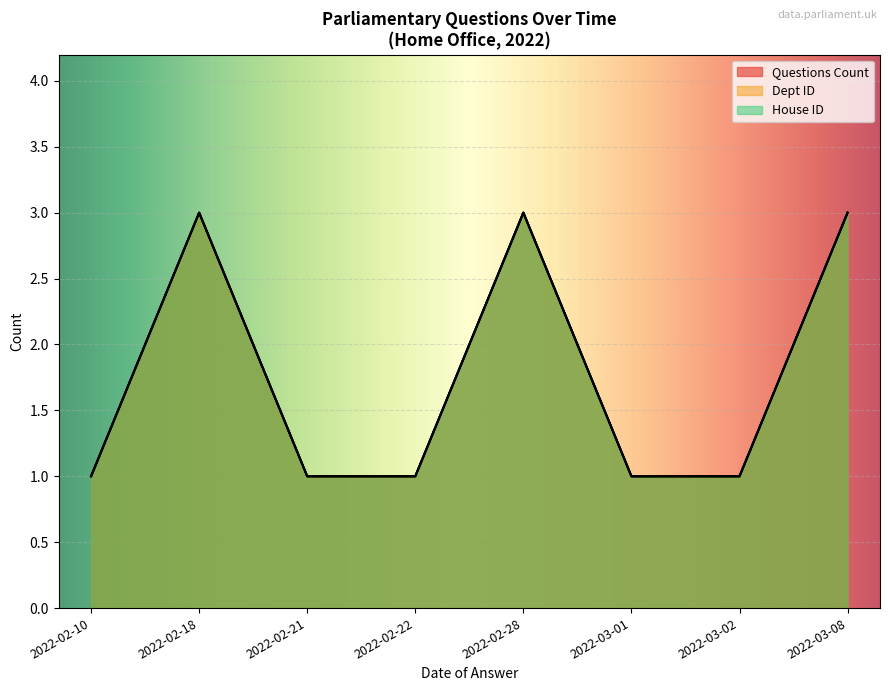

How many lines are shown in the chart?

3